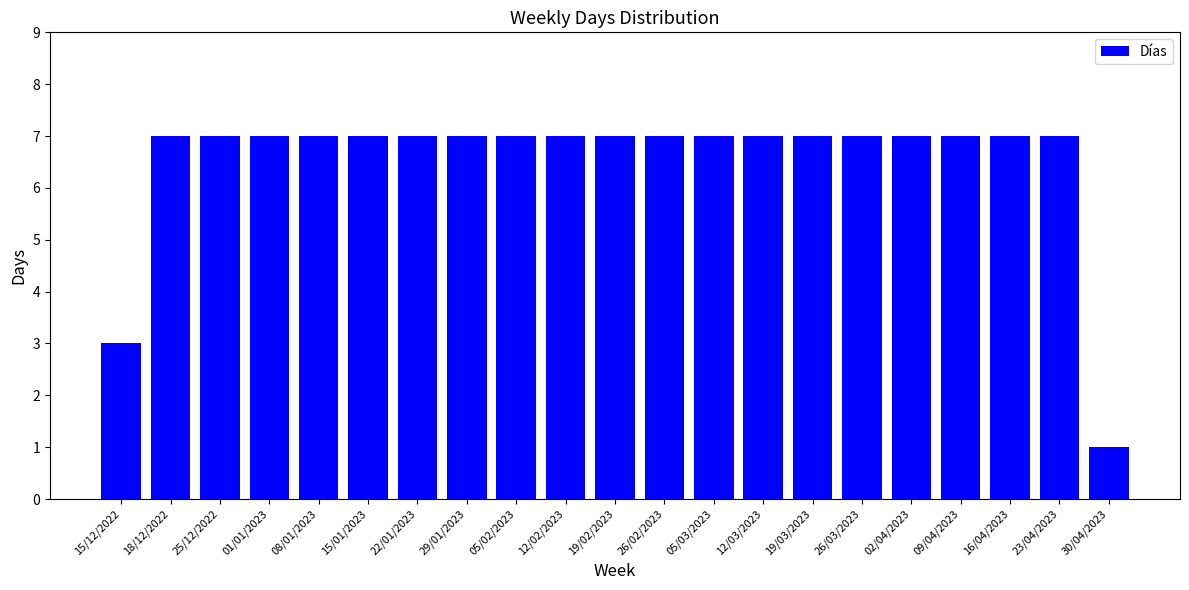

What is the greatest value displayed?

7